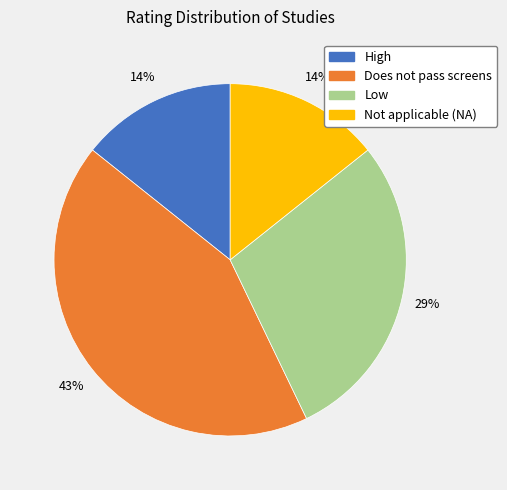

What percentage is the Not applicable (NA) slice, to the nearest percent?

14%